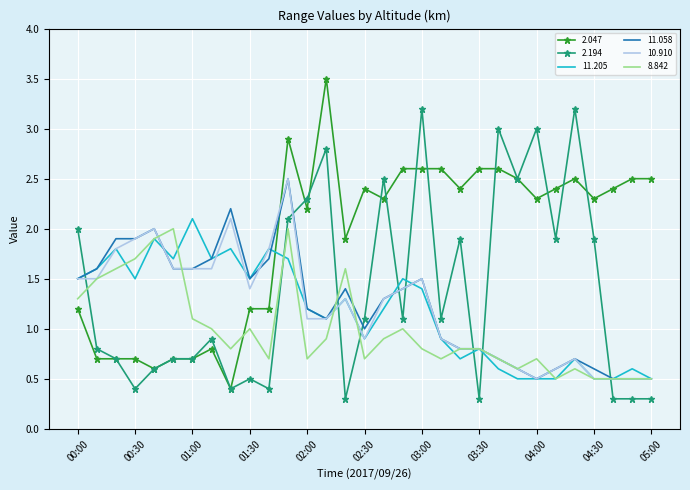

True or false: 8.842 and 2.047 intersect in this chart.

True